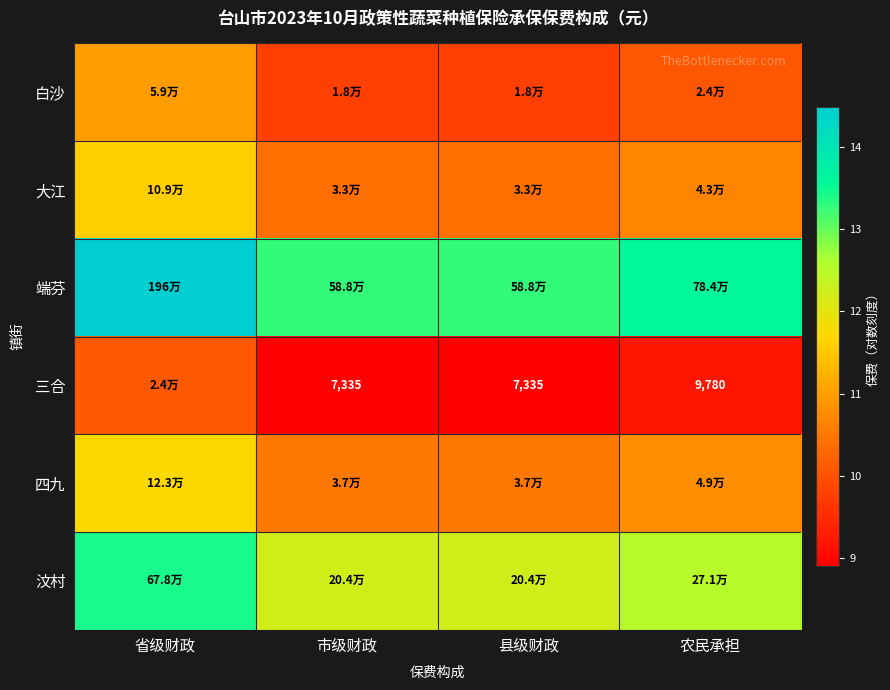

At which label does 端芬 reach its minimum?

市级财政